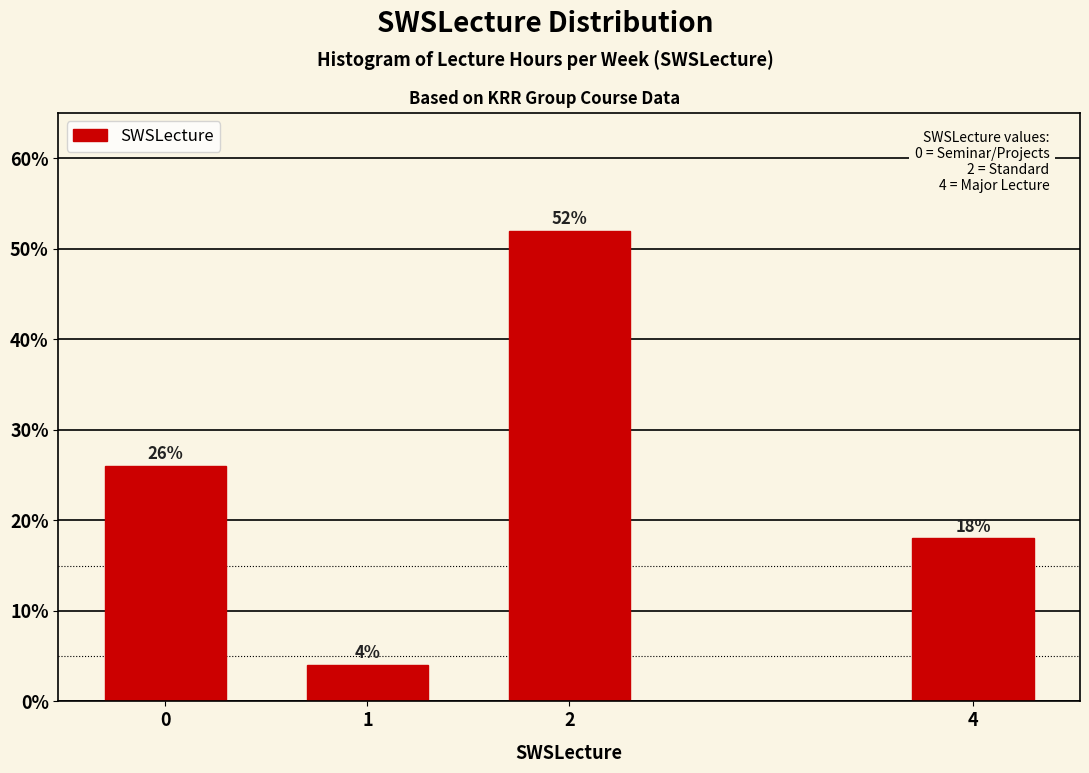

Reading left to right, list all the values displayed in this chart.

0=26	1=4	2=52	4=18